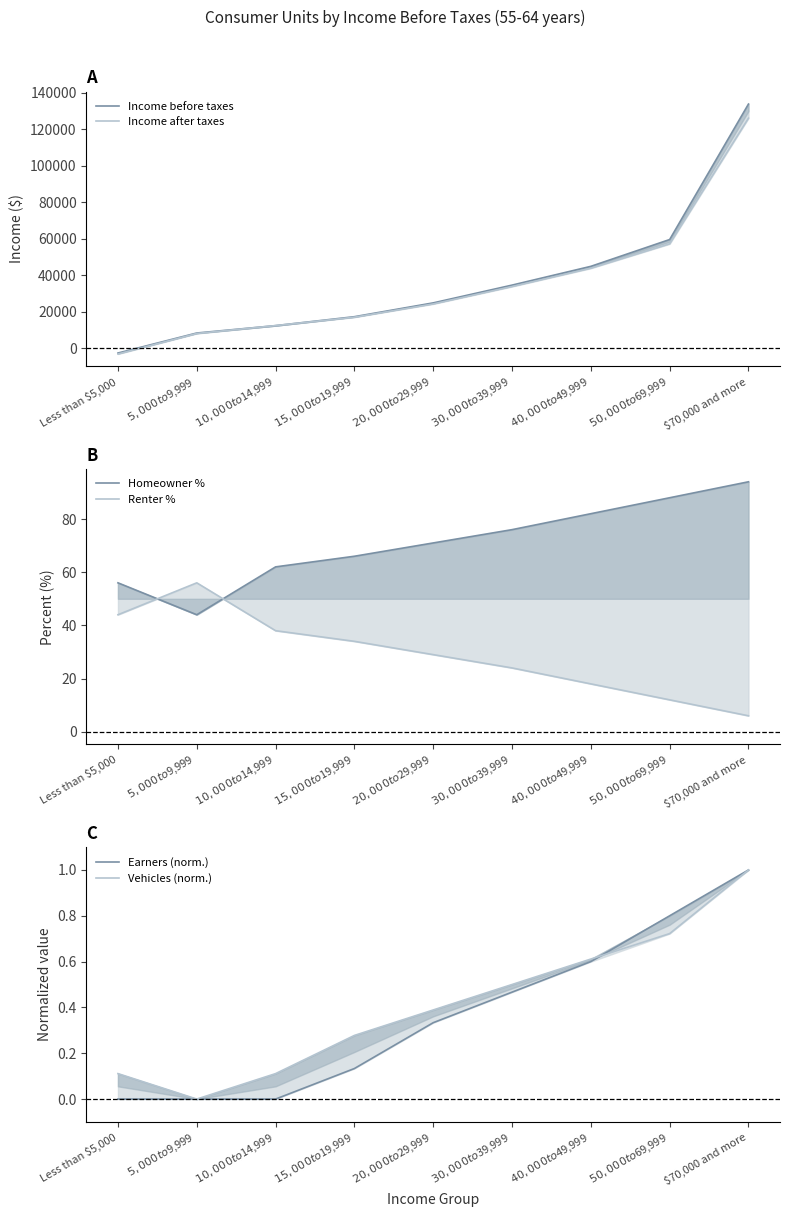

What is the average value of the Income after taxes series?

35517.9